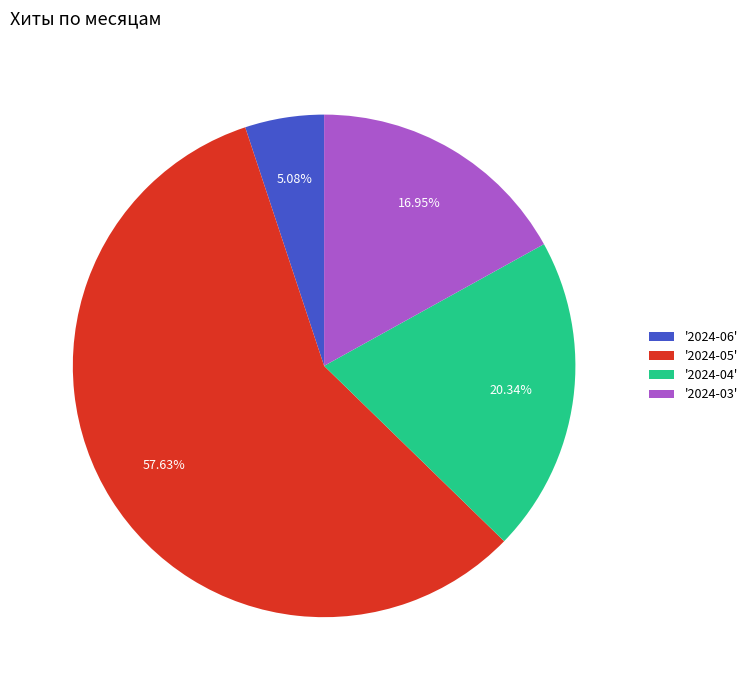

Which slice represents more than half of the pie?

'2024-05'